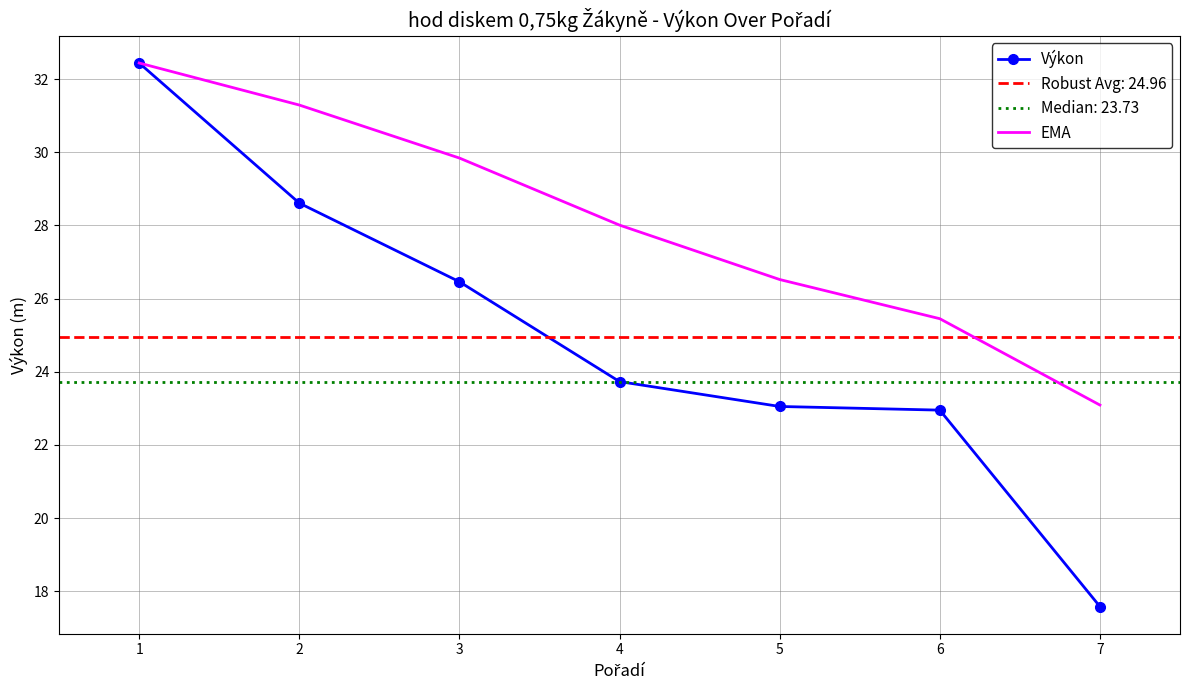

How many values in the Výkon series exceed 23?

5